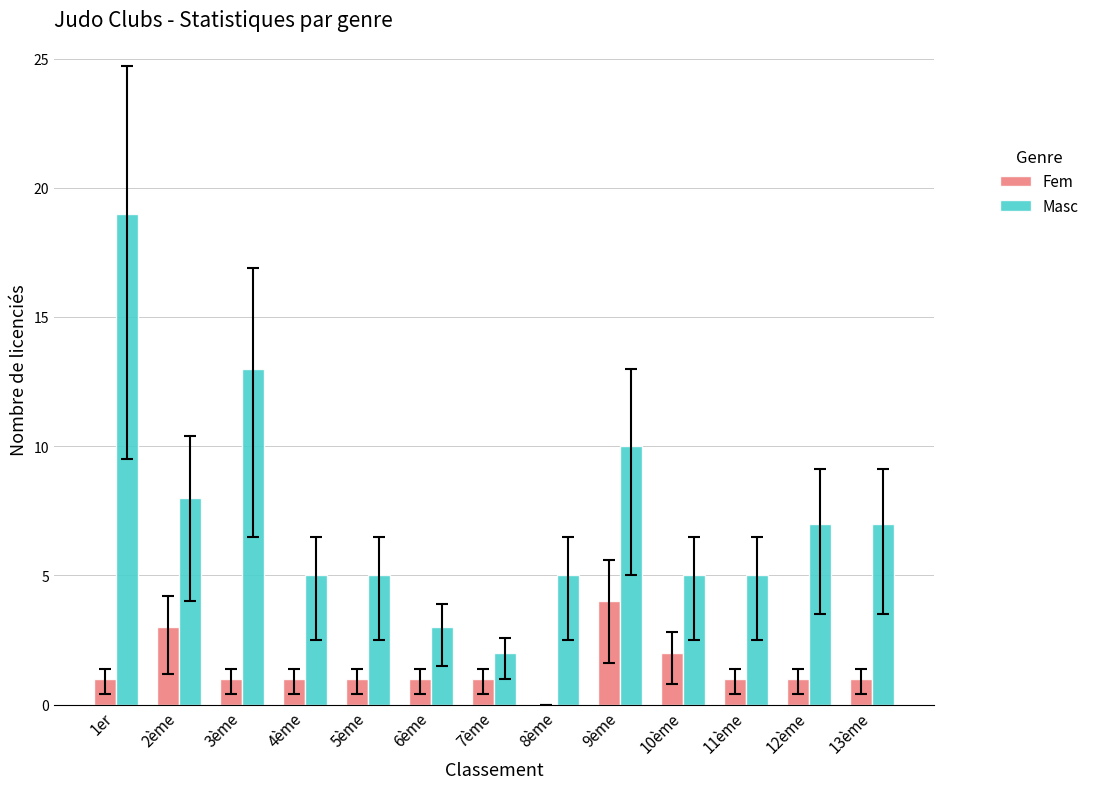

What is the sum of all Fem values?

18